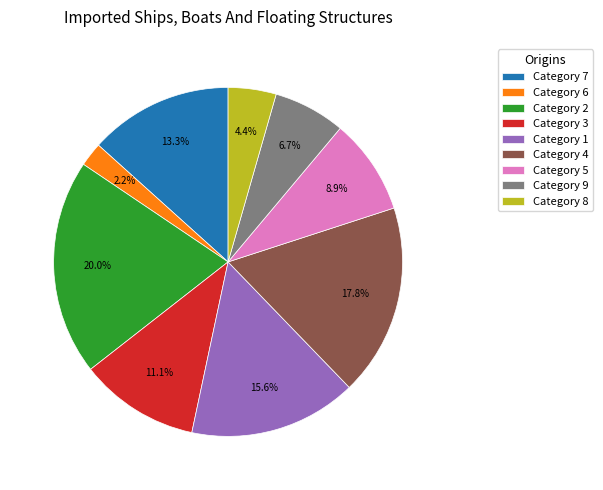

To the nearest percent, what is the average slice percentage?

11%